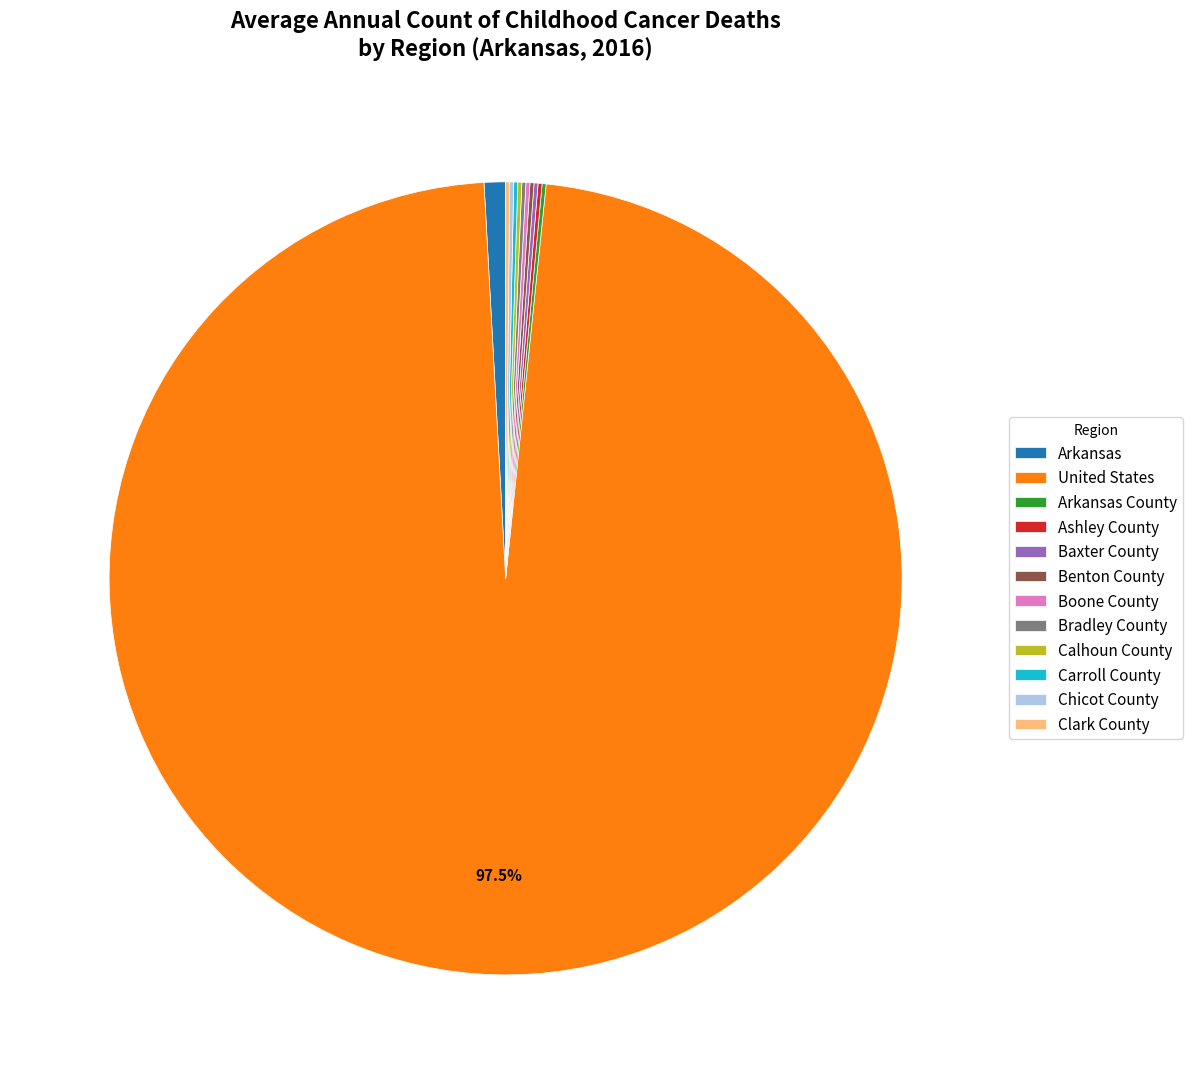

Which slice is the largest?

United States